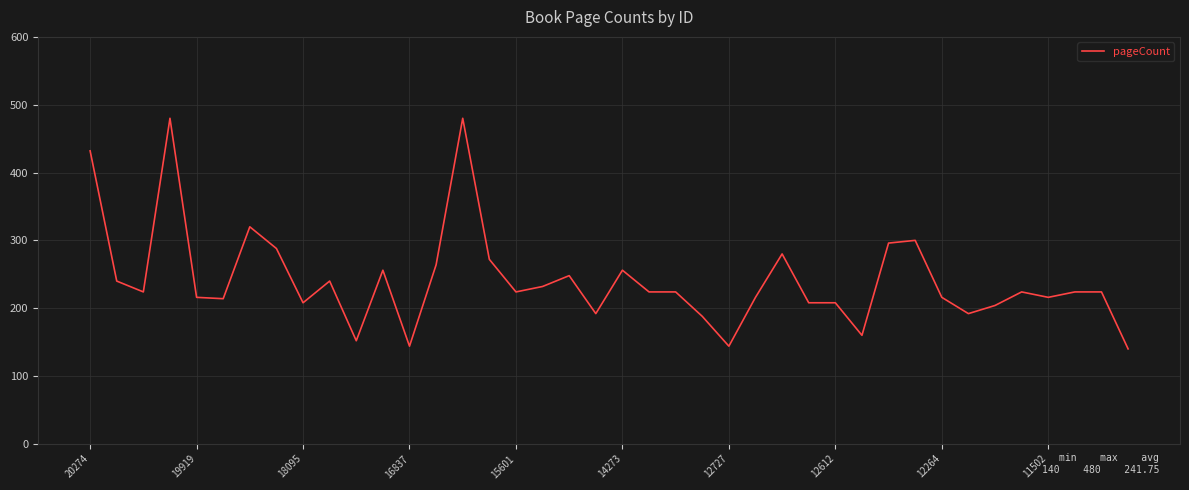

What is the minimum value shown in the chart?

140